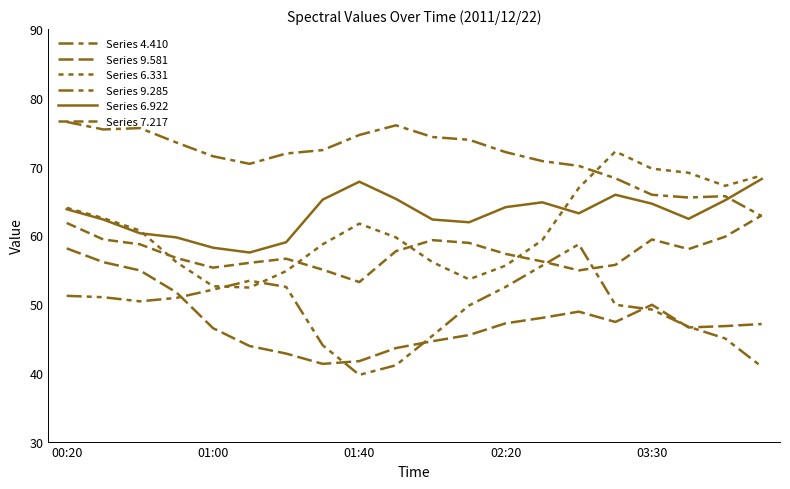

List the series in order of their peak value, lowest first.

Series 9.581, Series 9.285, Series 7.217, Series 6.922, Series 6.331, Series 4.410